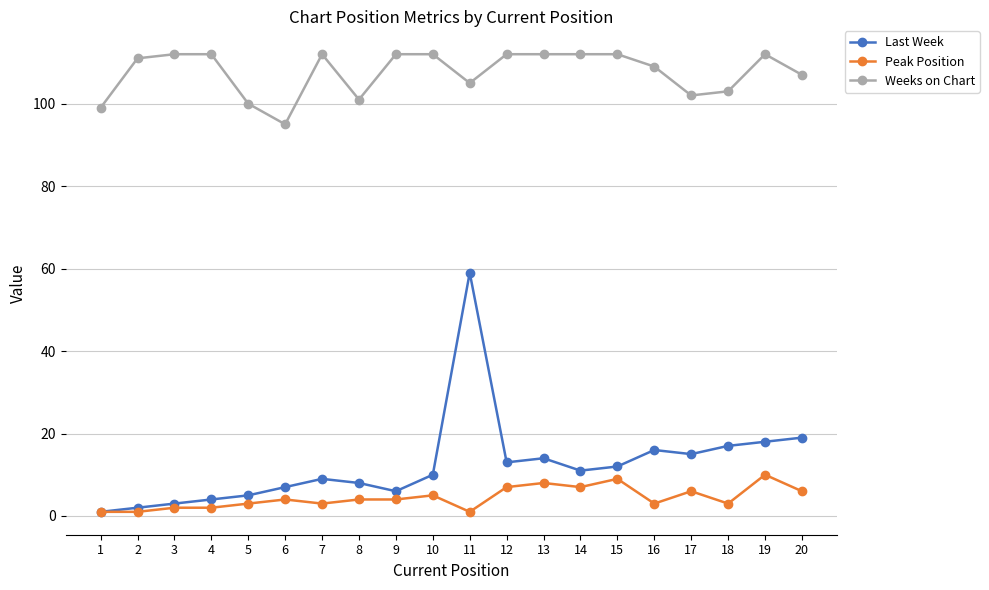

Is the value of Peak Position at 18 greater than the value of Weeks on Chart at 14?

No